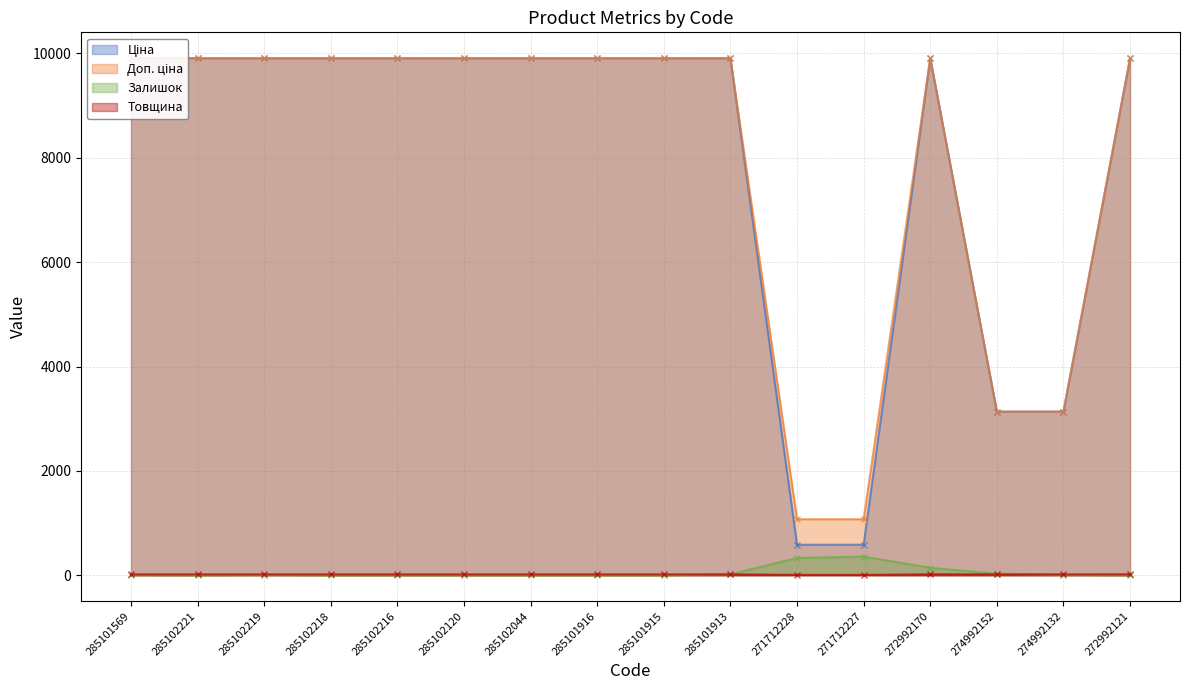

Which label corresponds to the smallest value in the chart?

285102221